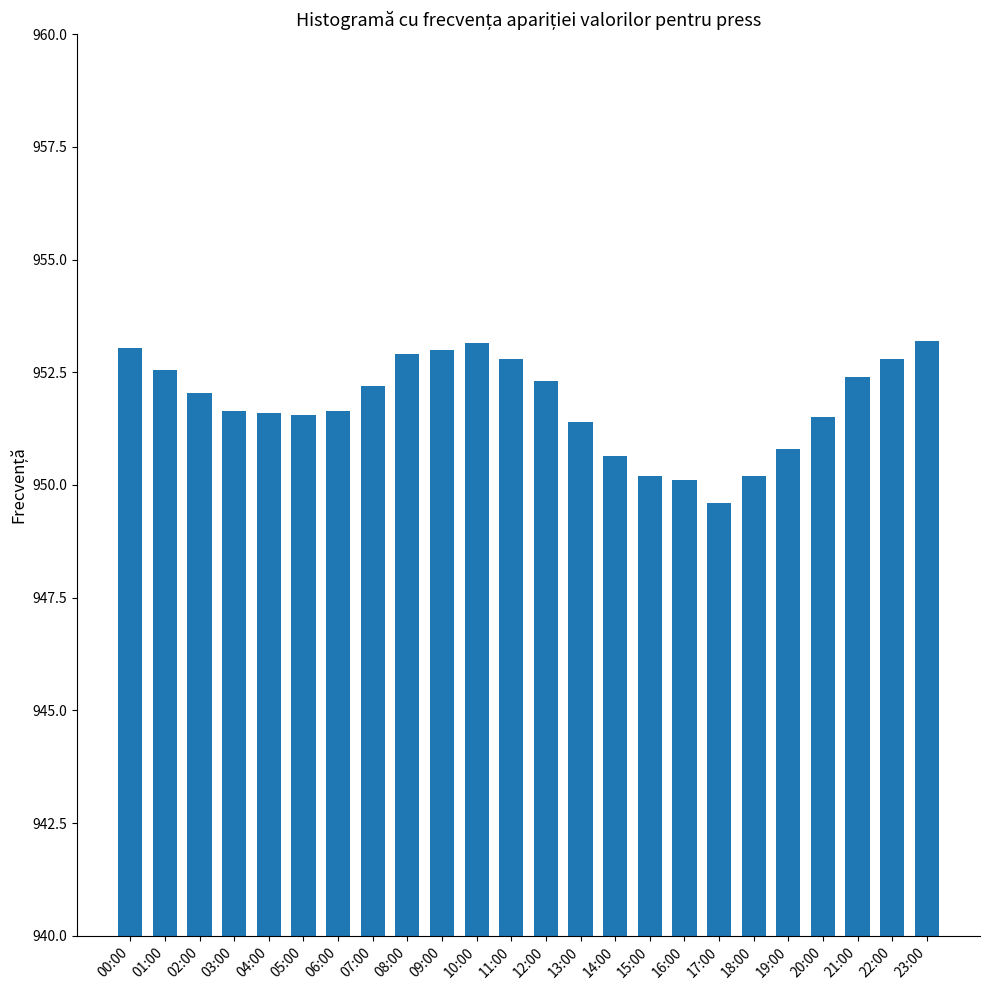

At which category does the chart reach its minimum across all series?

17:00